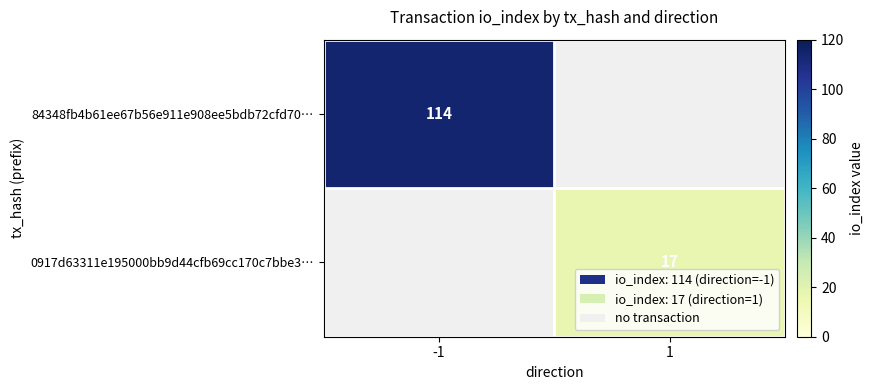

The value of 0917d63311e195000bb9d44cfb69cc170c7bbe3… at 1 is 26. True or false?

False